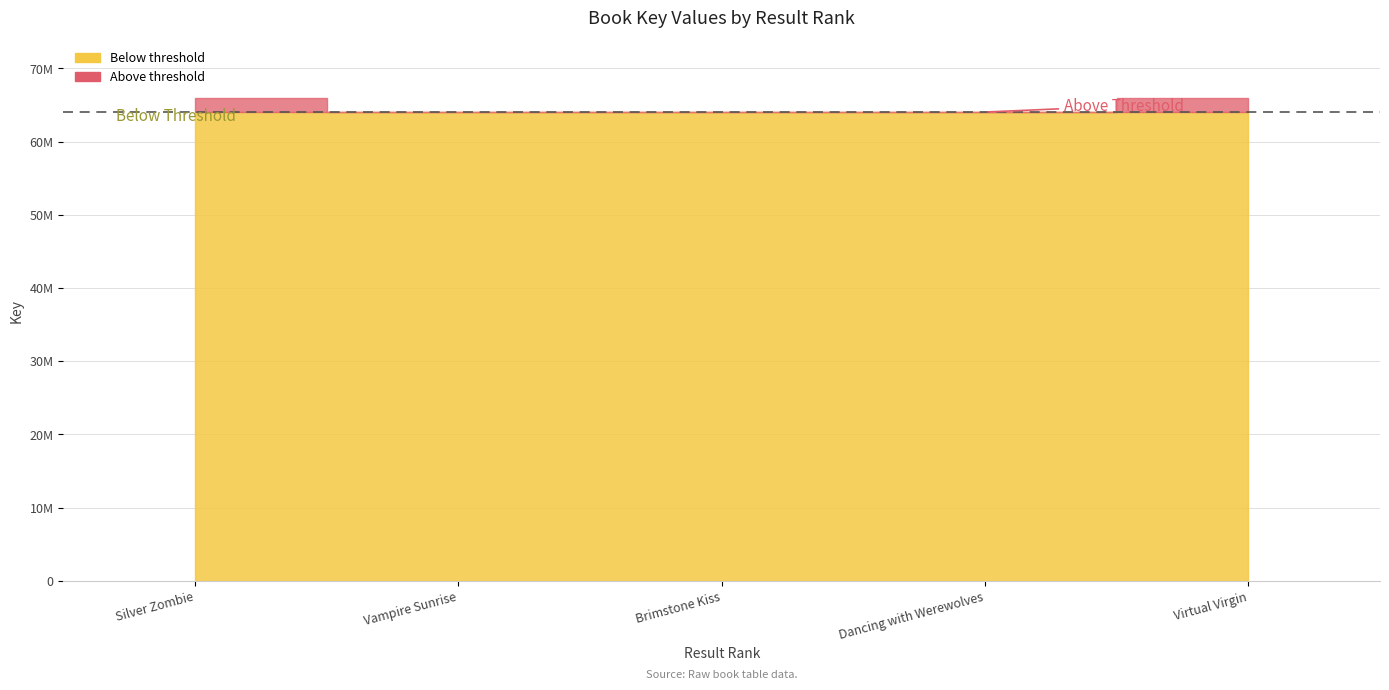

Reading left to right, list all the values displayed in this chart.

Silver Zombie=65910890	Vampire Sunrise=64023524	Brimstone Kiss=64032839	Dancing with Werewolves=64038397	Virtual Virgin=65904982